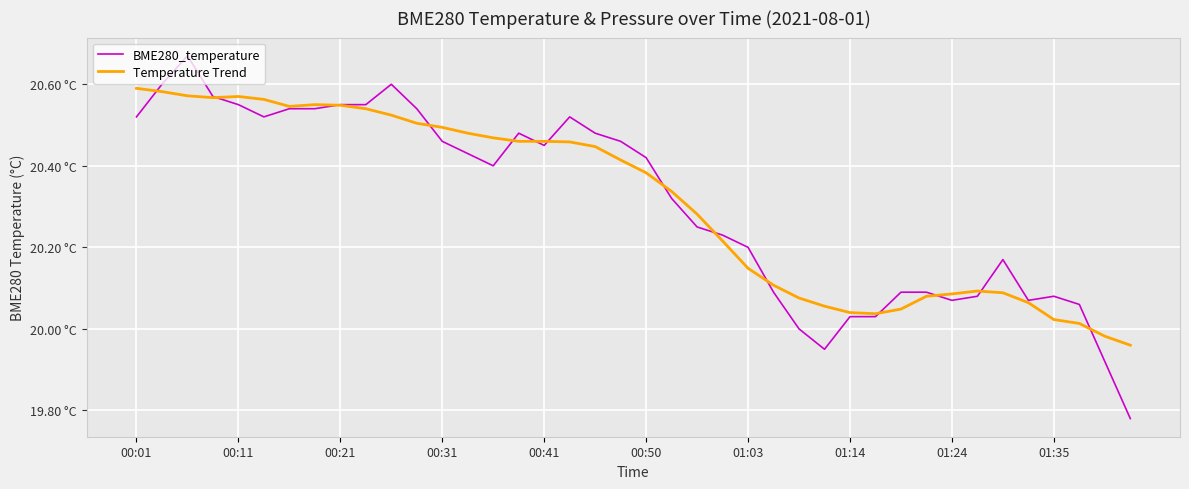

What are all the series names shown in the legend?

BME280_temperature, Temperature Trend